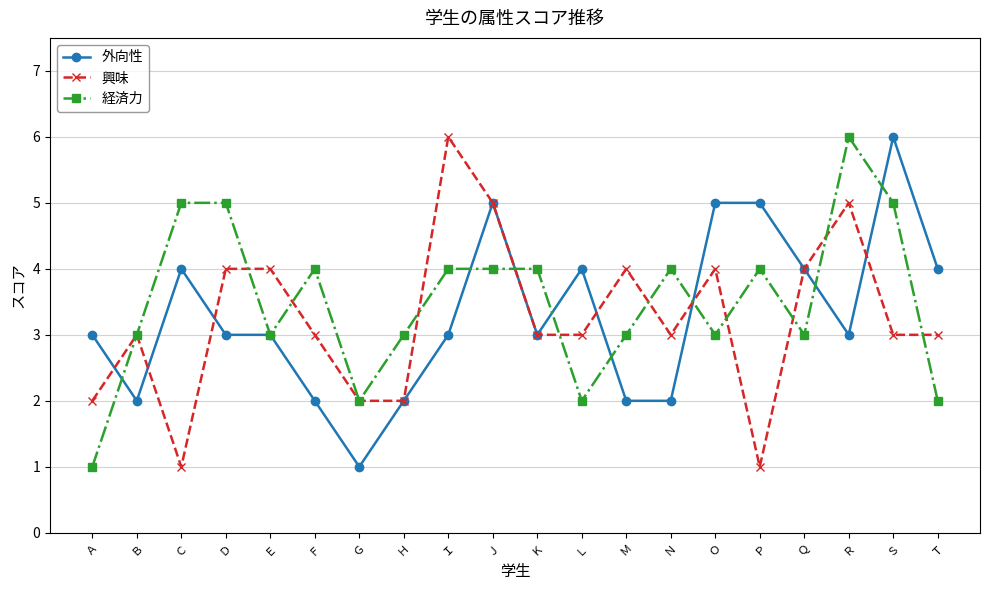

What is the total value across all series at Ｒ?

14